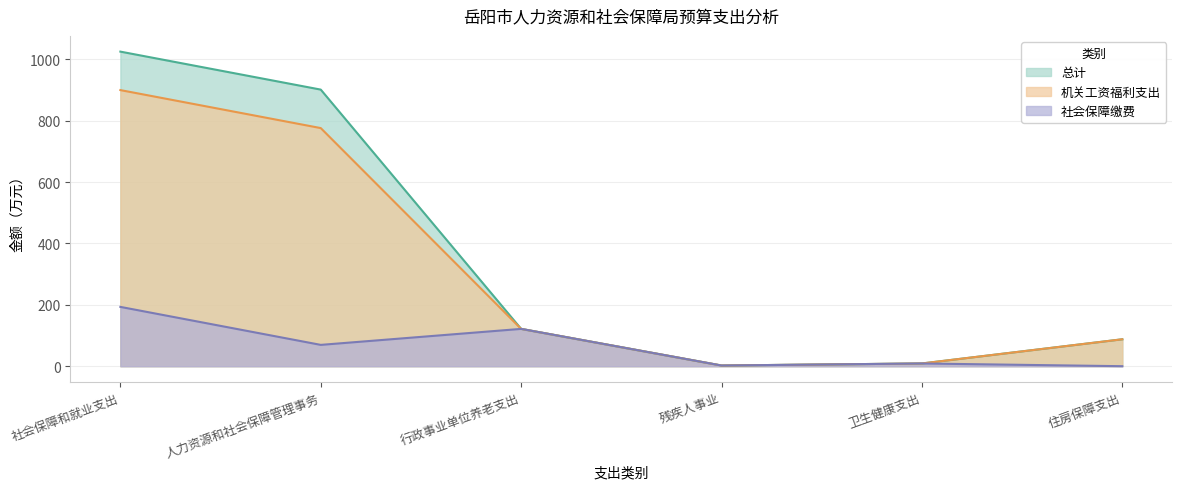

True or false: 总计 and 社会保障缴费 cross at least once.

False